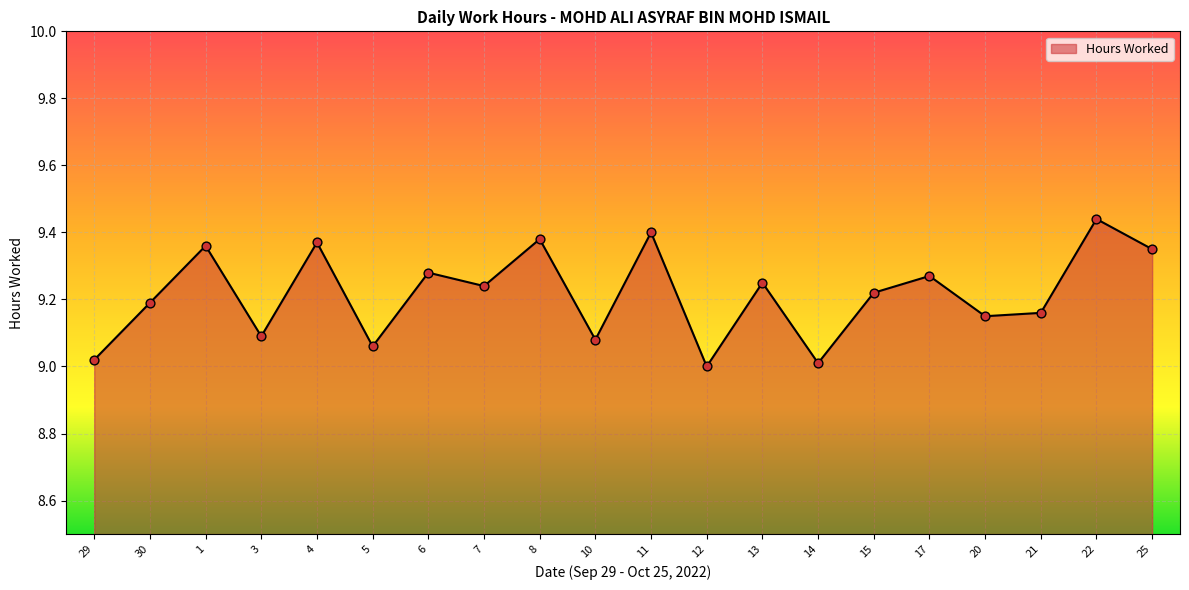

Between 11 and 7, which is larger?

11